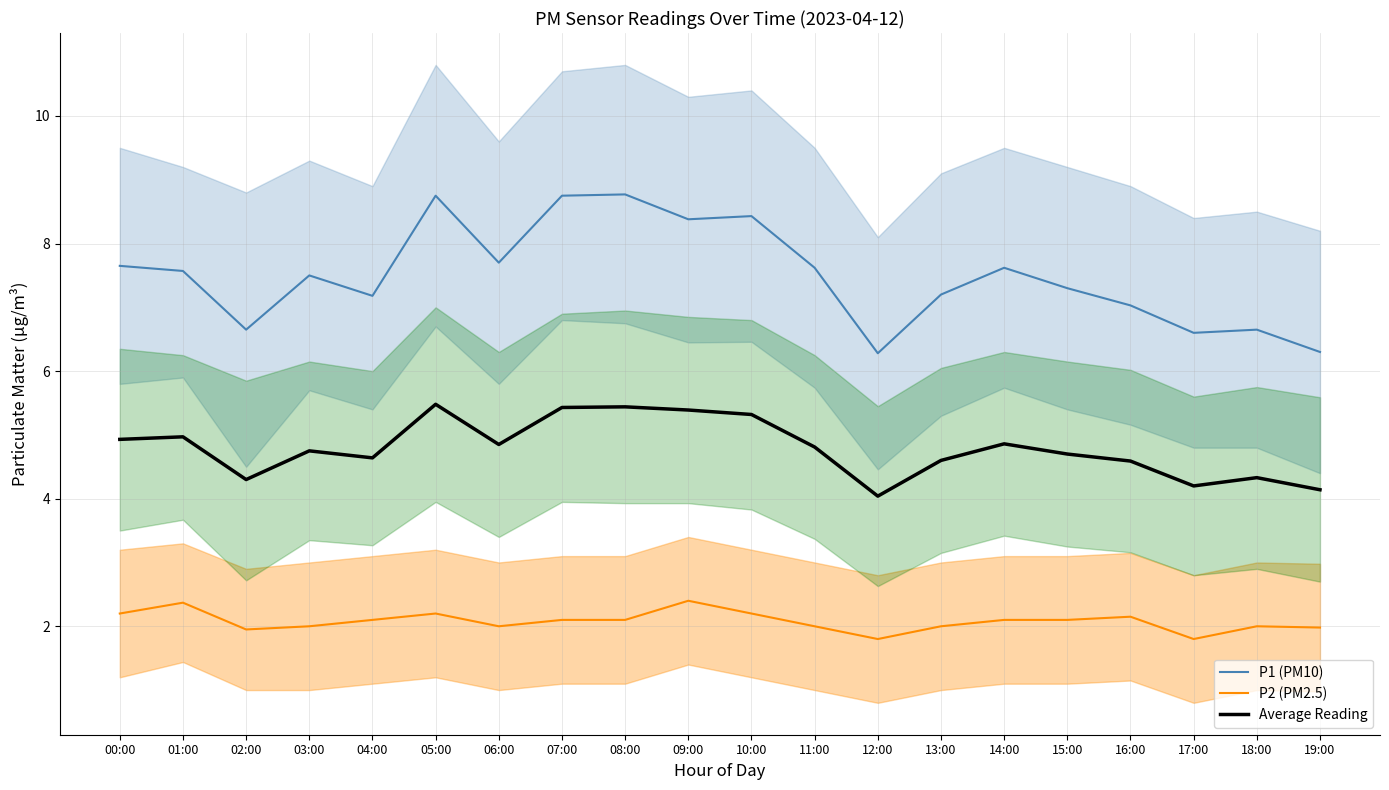

Reading left to right, what are all the values shown in this chart?

P1 (PM10): 7.7	7.6	6.7	7.5	7.2	8.8	7.7	8.8	8.8	8.4	8.4	7.6	6.3	7.2	7.6	7.3	7.0	6.6	6.7	6.3
P2 (PM2.5): 2.2	2.4	1.9	2.0	2.1	2.2	2.0	2.1	2.1	2.4	2.2	2.0	1.8	2.0	2.1	2.1	2.1	1.8	2.0	2.0
Average Reading: 4.9	5.0	4.3	4.8	4.6	5.5	4.8	5.4	5.4	5.4	5.3	4.8	4.0	4.6	4.9	4.7	4.6	4.2	4.3	4.1